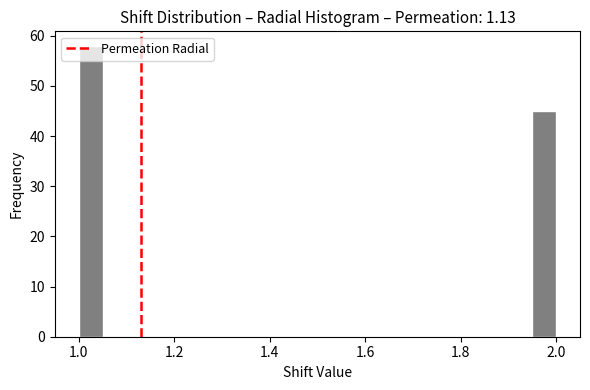

Around what value on the x-axis is the tallest bar? Give the approximate position of its centre, as read against the axis.

1.02